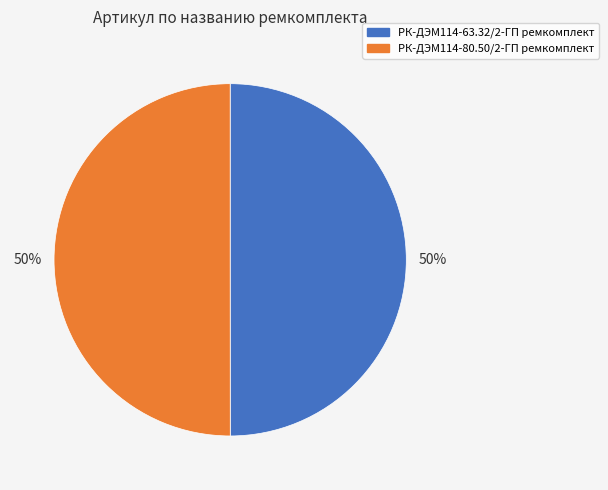

Combined, do РК-ДЭМ114-80.50/2-ГП ремкомплект and РК-ДЭМ114-63.32/2-ГП ремкомплект account for over 50%?

Yes